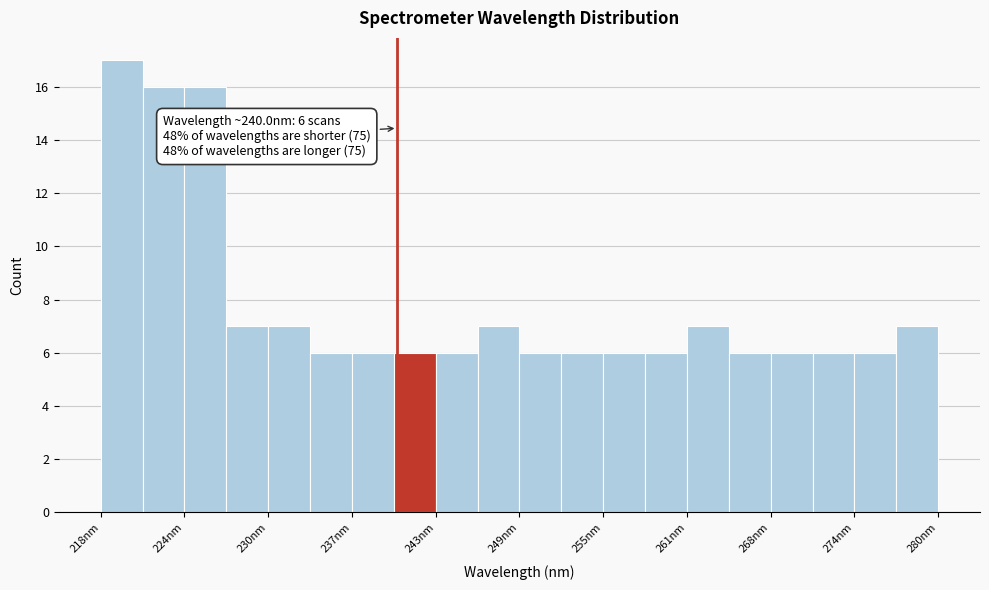

Around what value on the x-axis is the tallest bar? Give the approximate position of its centre, as read against the axis.

220